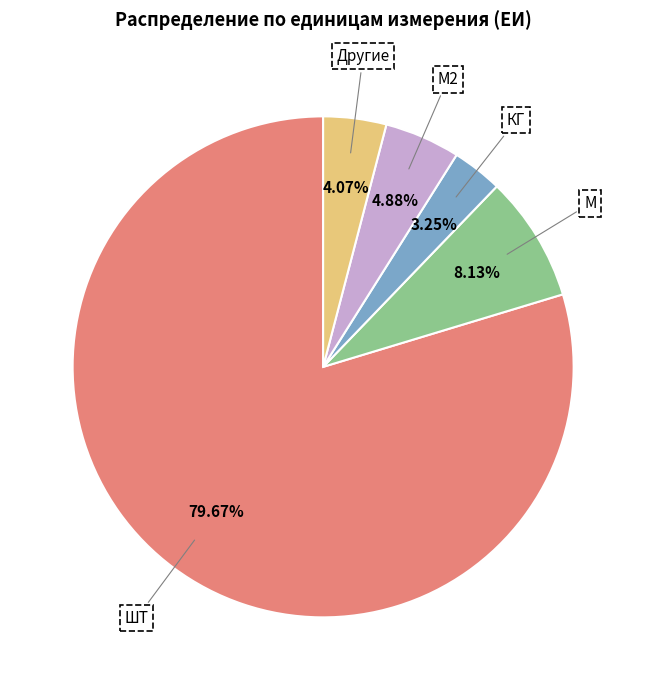

What is the ratio of the value at КГ to the value at М?

0.4